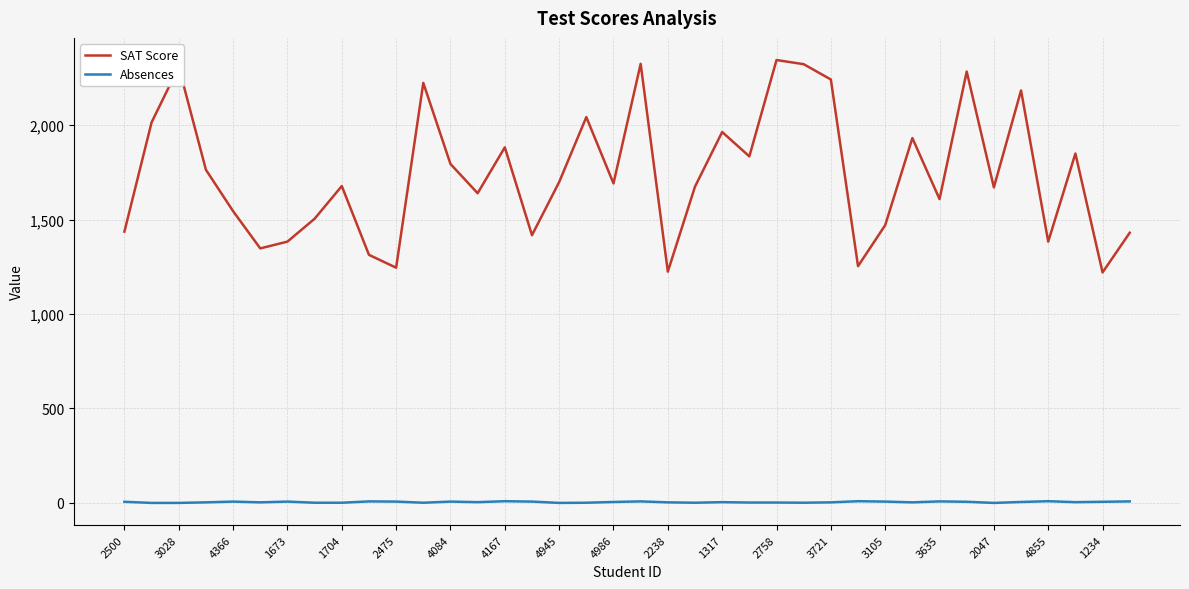

Which series has the largest range (max minus min)?

SAT Score